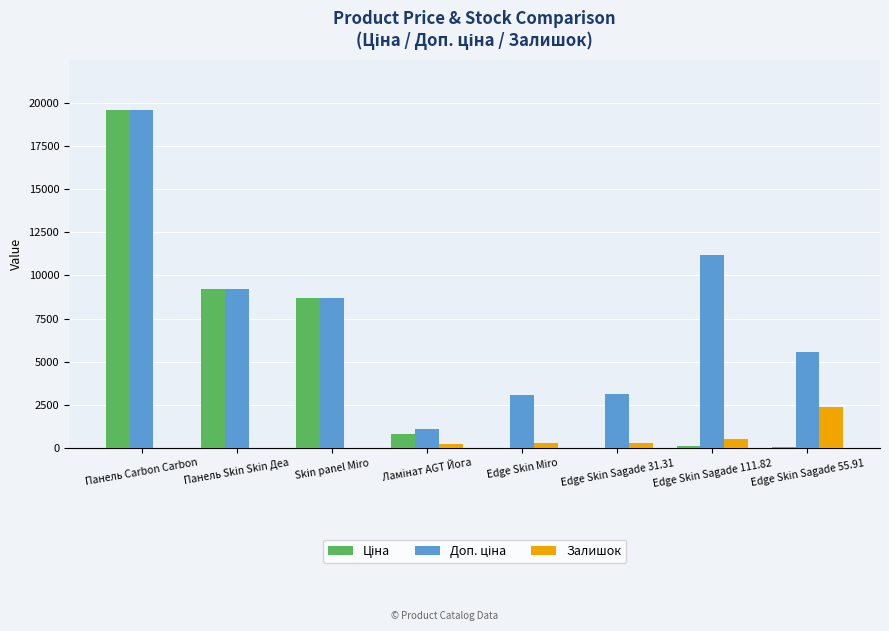

Which category has the highest value across all series?

Панель Carbon Carbon